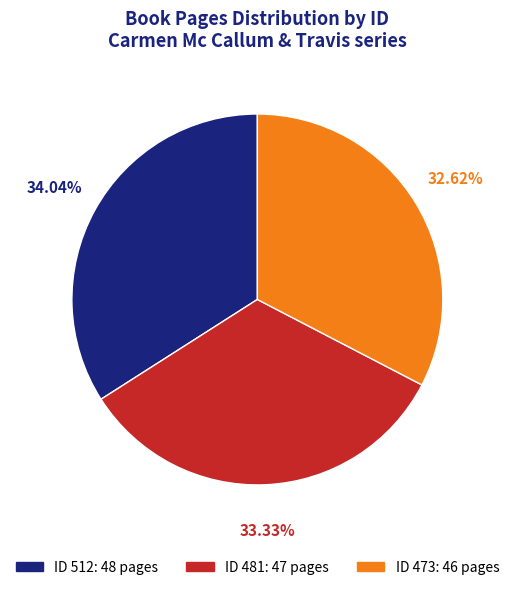

Does any single category account for the majority?

No